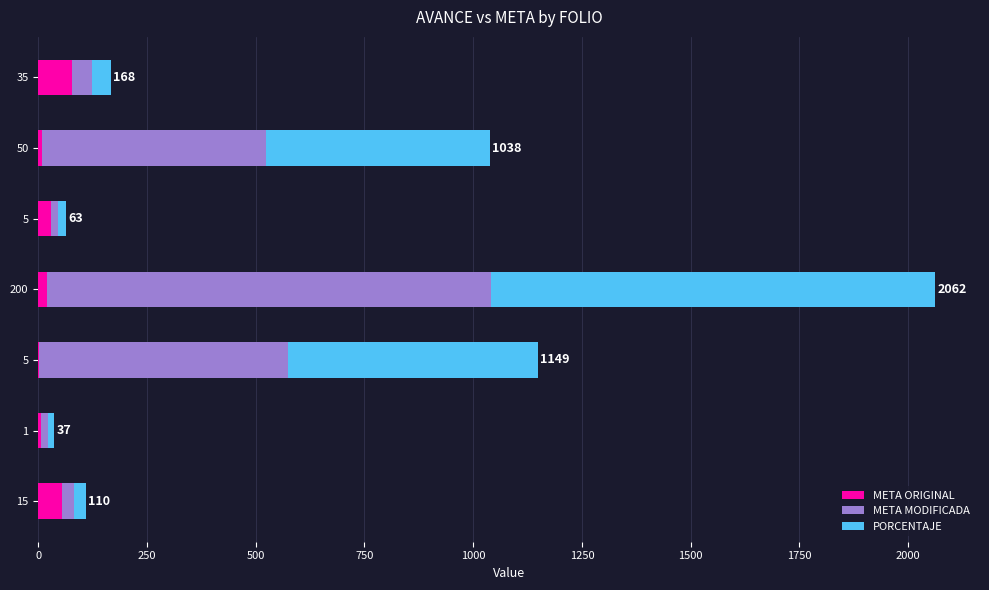

What are all the series names shown in the legend?

META ORIGINAL, META MODIFICADA, PORCENTAJE